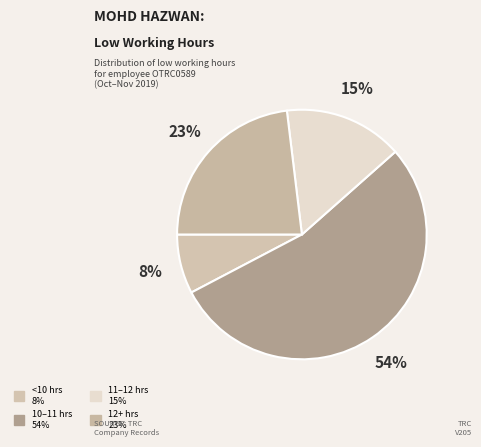

Count the number of slices in the pie.

4